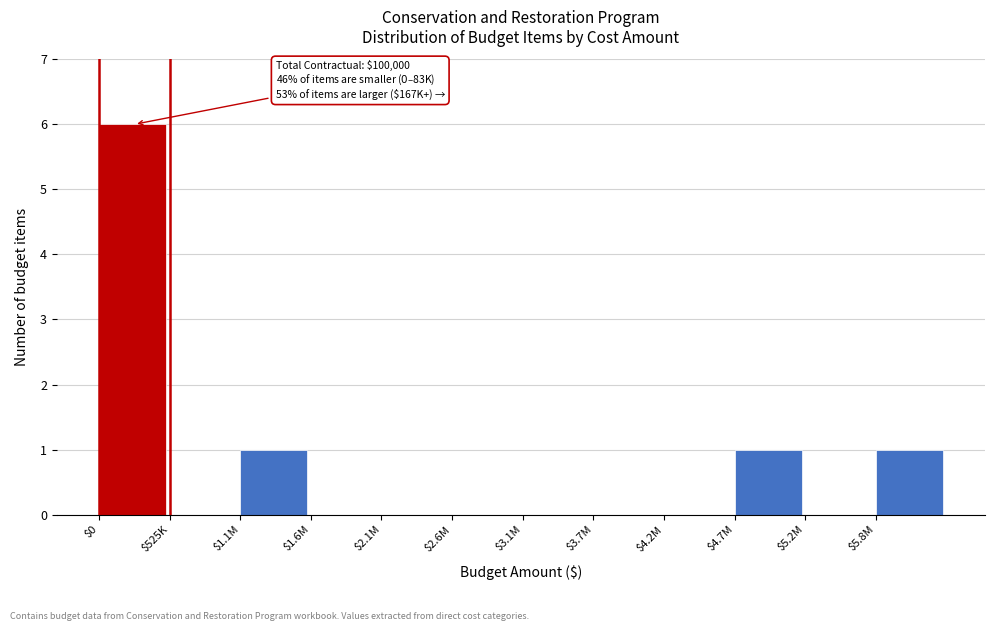

The value at $5.8M is 0. True or false?

False